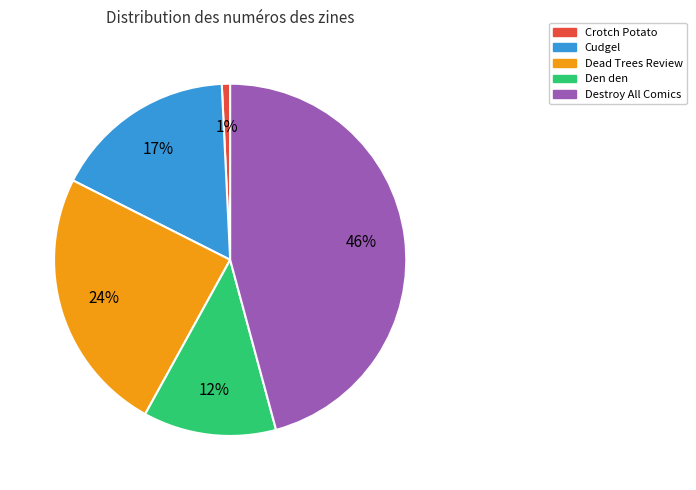

Is there a majority slice in this chart?

No